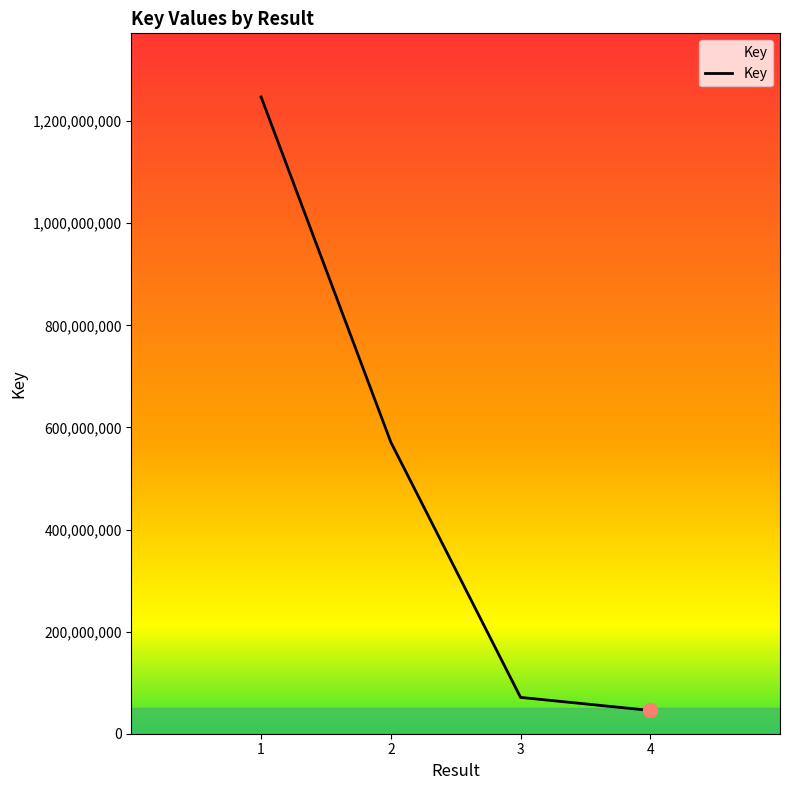

Reading right to left, what are all the values shown in this chart?

45613886	71150043	571121073	1247278211